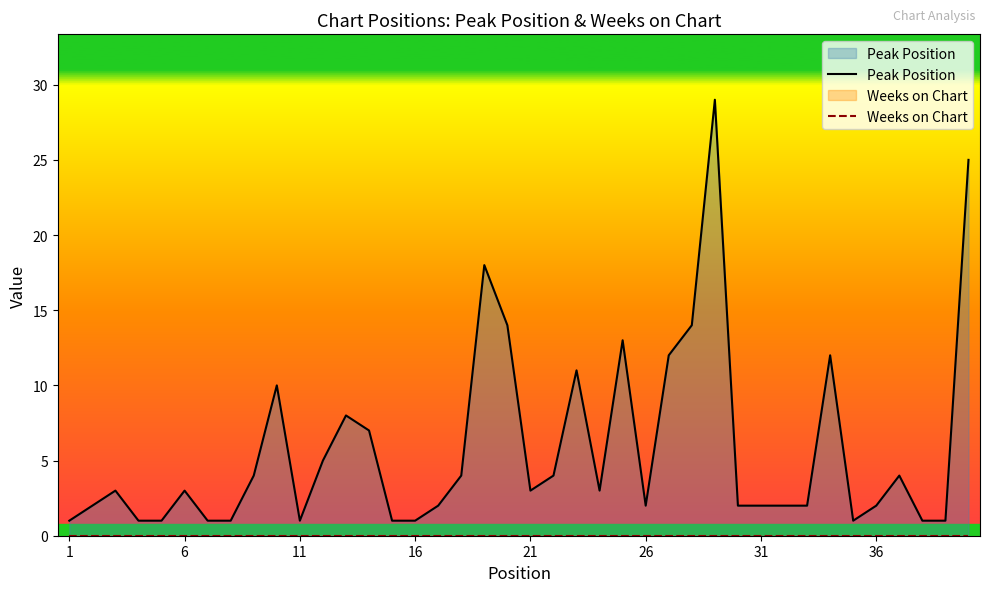

Reading left to right, what are all the values shown in this chart?

Peak Position: 1	2	3	1	1	3	1	1	4	10	1	5	8	7	1	1	2	4	18	14	3	4	11	3	13	2	12	14	29	2	2	2	2	12	1	2	4	1	1	25
Weeks on Chart: 0	0	0	0	0	0	0	0	0	0	0	0	0	0	0	0	0	0	0	0	0	0	0	0	0	0	0	0	0	0	0	0	0	0	0	0	0	0	0	0